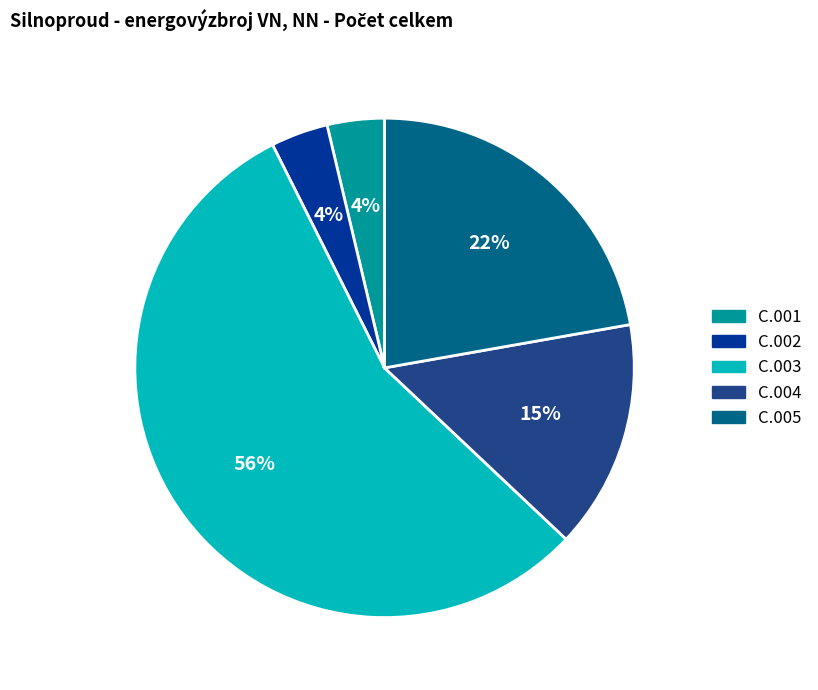

Is there any slice that represents more than half of the pie?

Yes